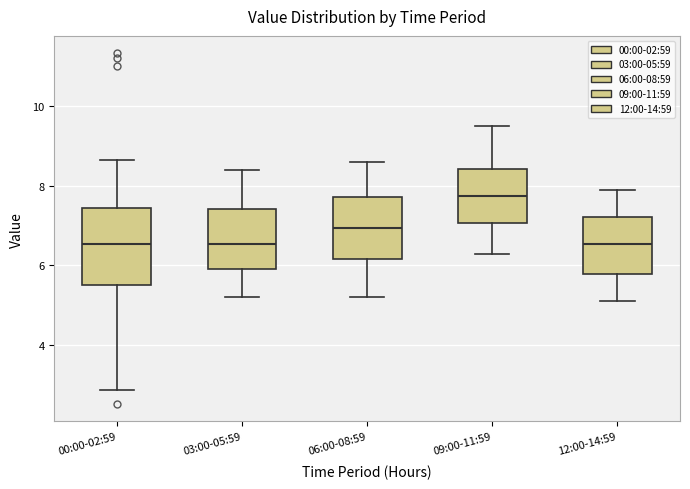

Comparing the boxes themselves (not the whiskers), which one is the tallest?

00:00-02:59